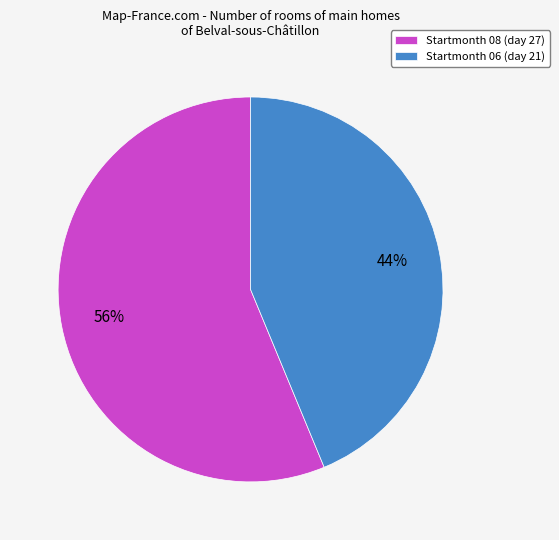

What is the majority slice?

Startmonth 08 (day 27)